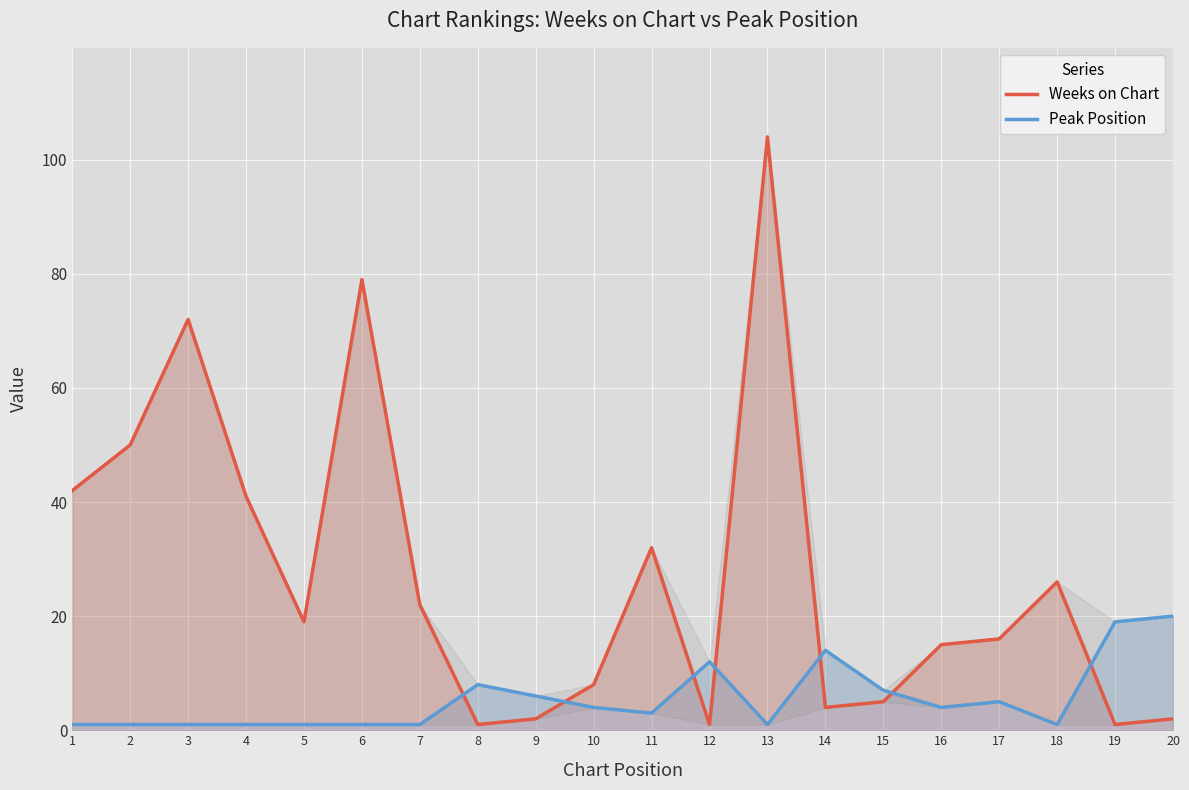

True or false: Weeks on Chart has a value of 32 at 11.

True